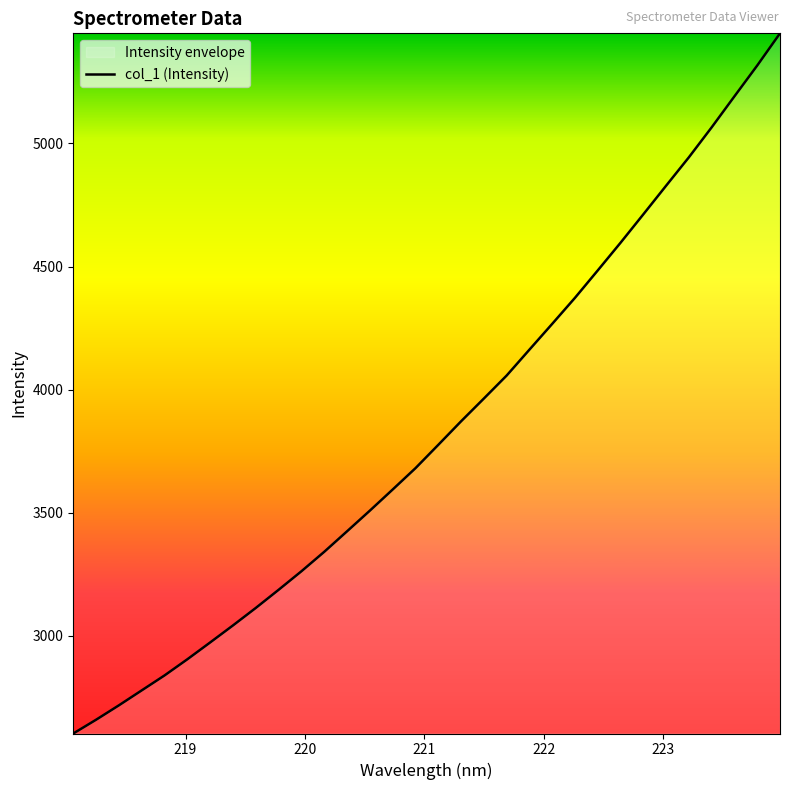

What is the difference between the maximum and minimum values?

2843.9